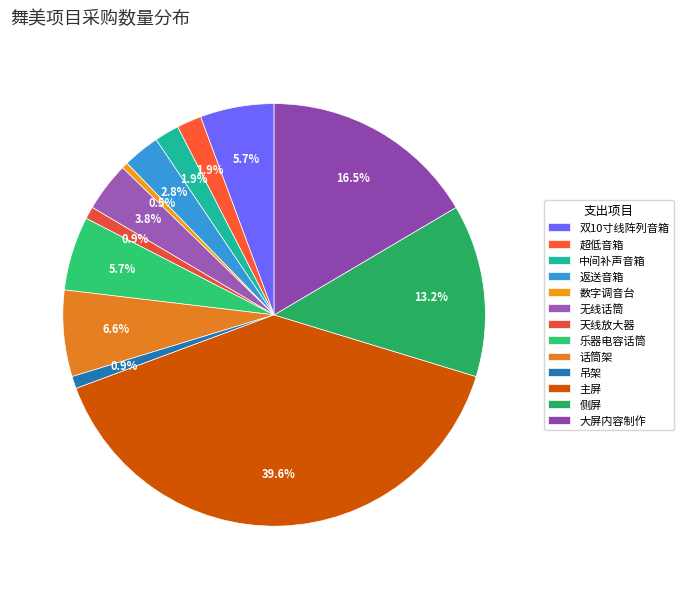

To the nearest percent, what is the difference between the 乐器电容话筒 and 大屏内容制作 slice percentages?

11%